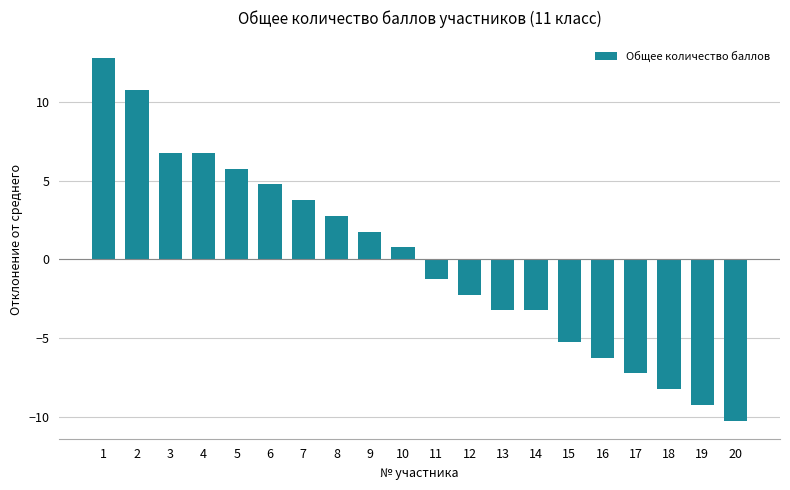

What is the change in value from 6 to 9?

-3.0